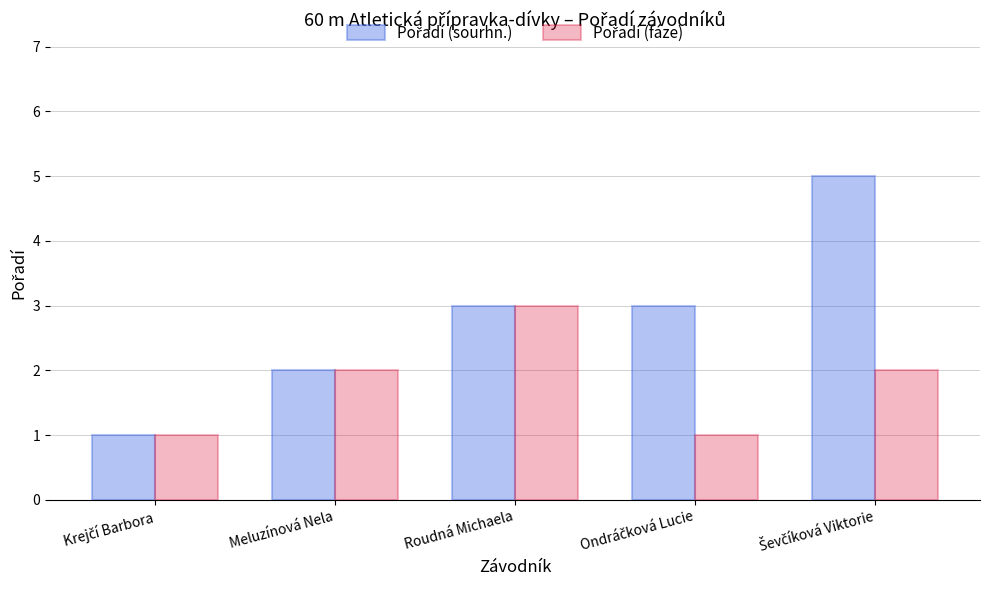

What is the maximum value shown in the chart?

5